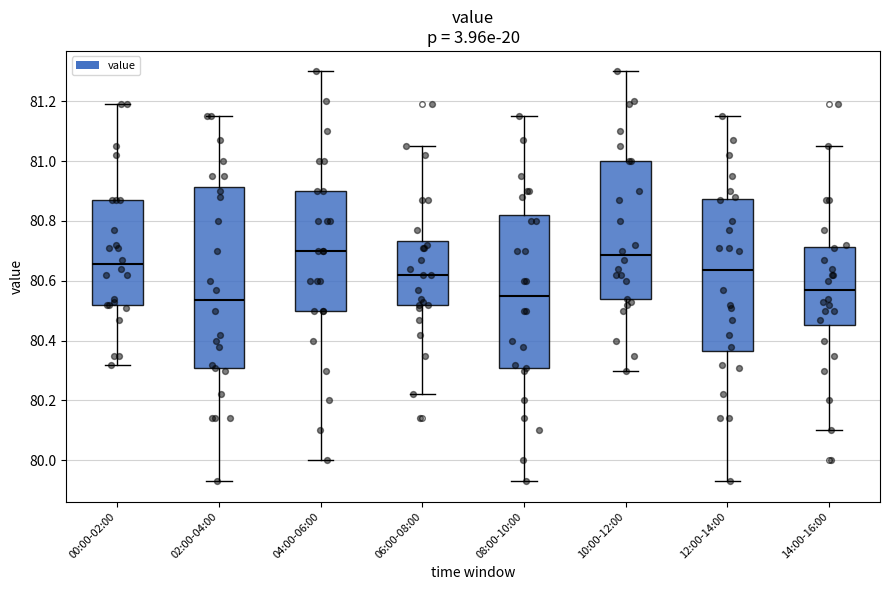

Where is the upper edge of the box for 12:00-14:00 on the y-axis? The values are not printed on the chart, so give them approximately, as read against the axis.

80.88